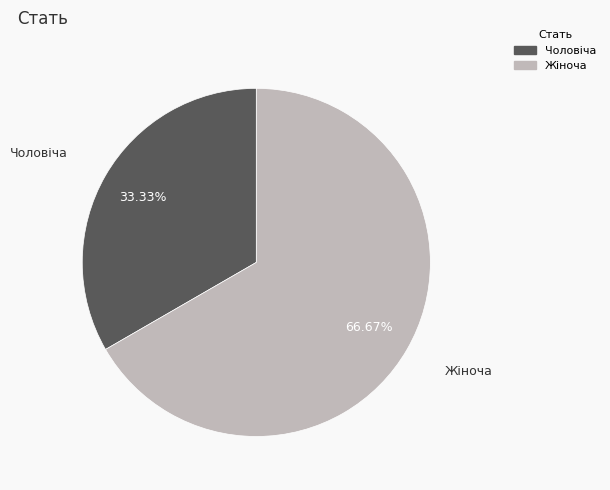

What percentage is the Жіноча slice, to the nearest percent?

67%